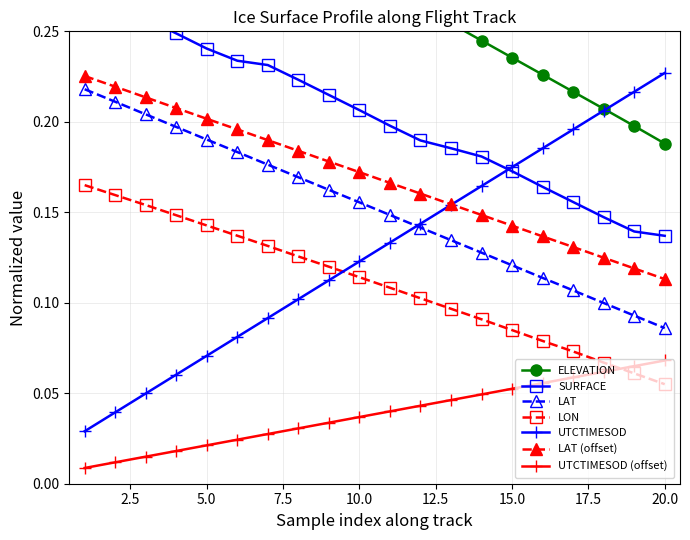

The value of LAT (offset) at 5.0 is 0.1. True or false?

False